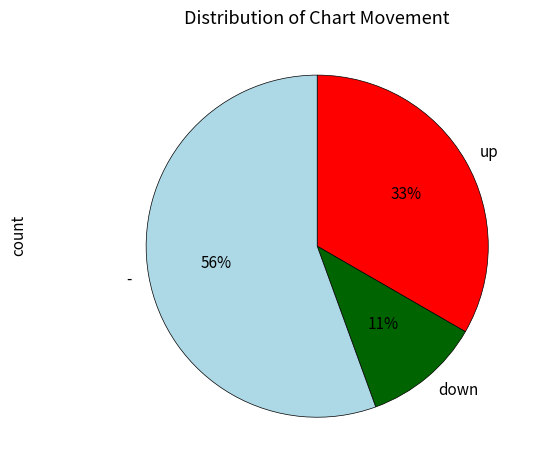

The down slice represents 11% of the pie. True or false?

True